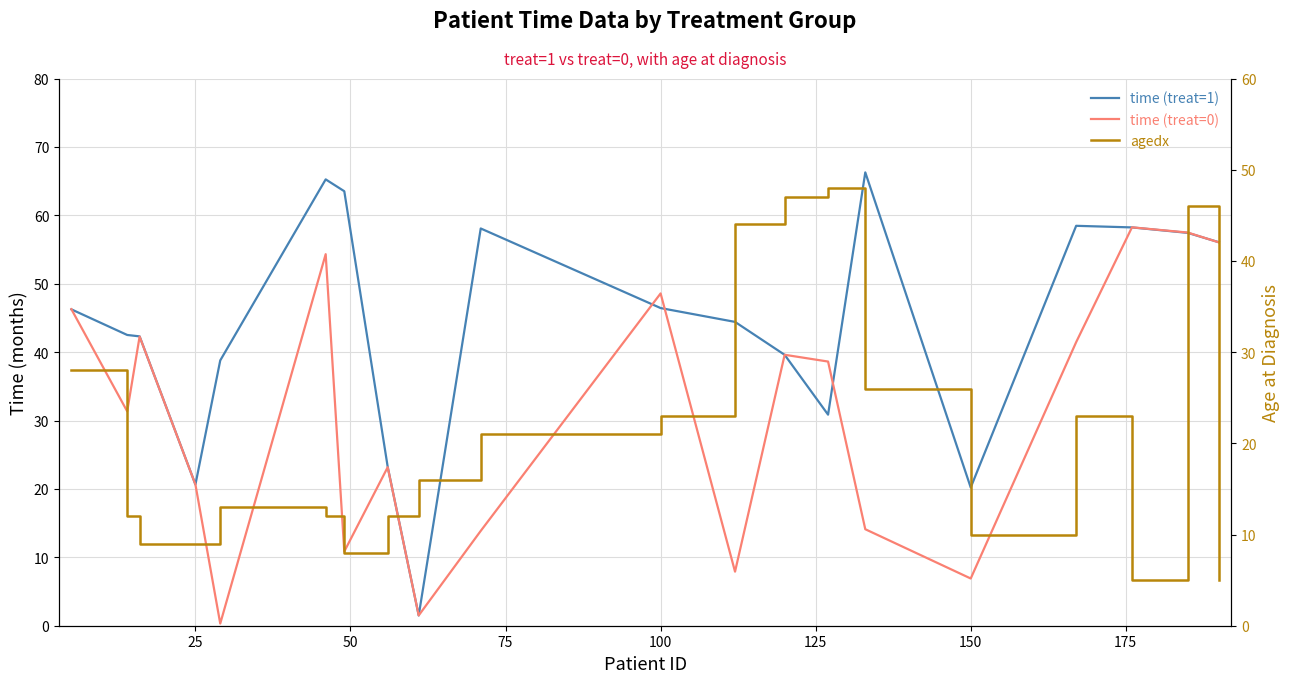

True or false: time (treat=1) has a value of 31.8 at 0.

False